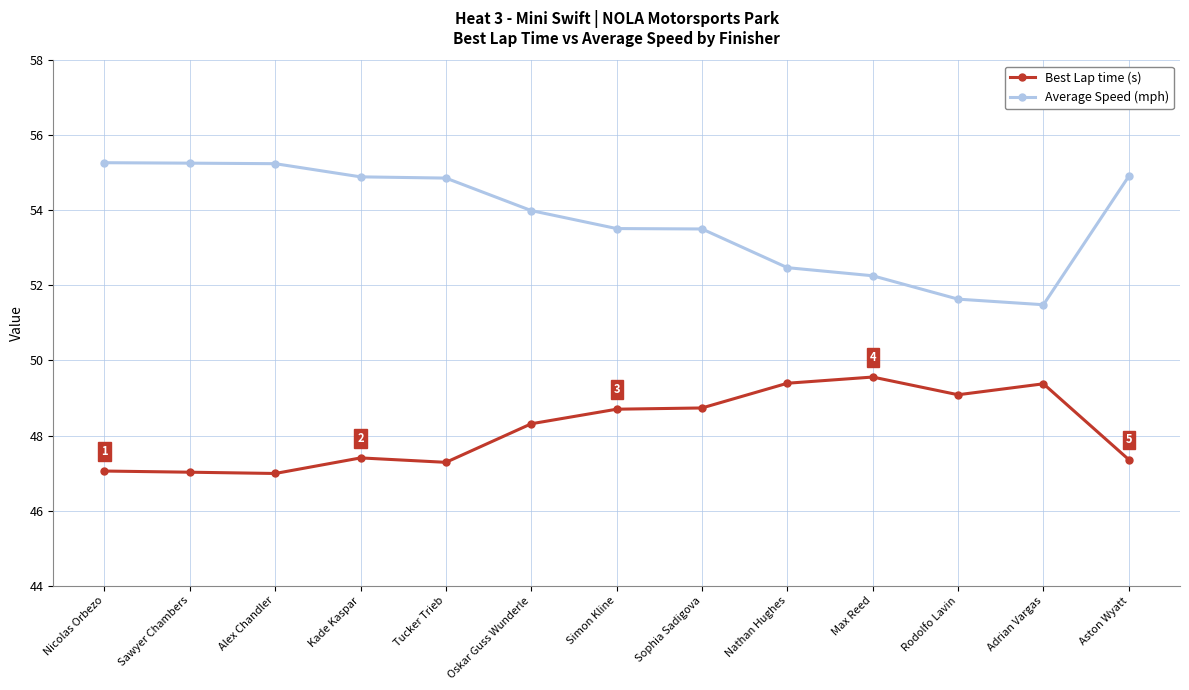

The value of Best Lap time (s) at Simon Kline is 48.7. True or false?

True